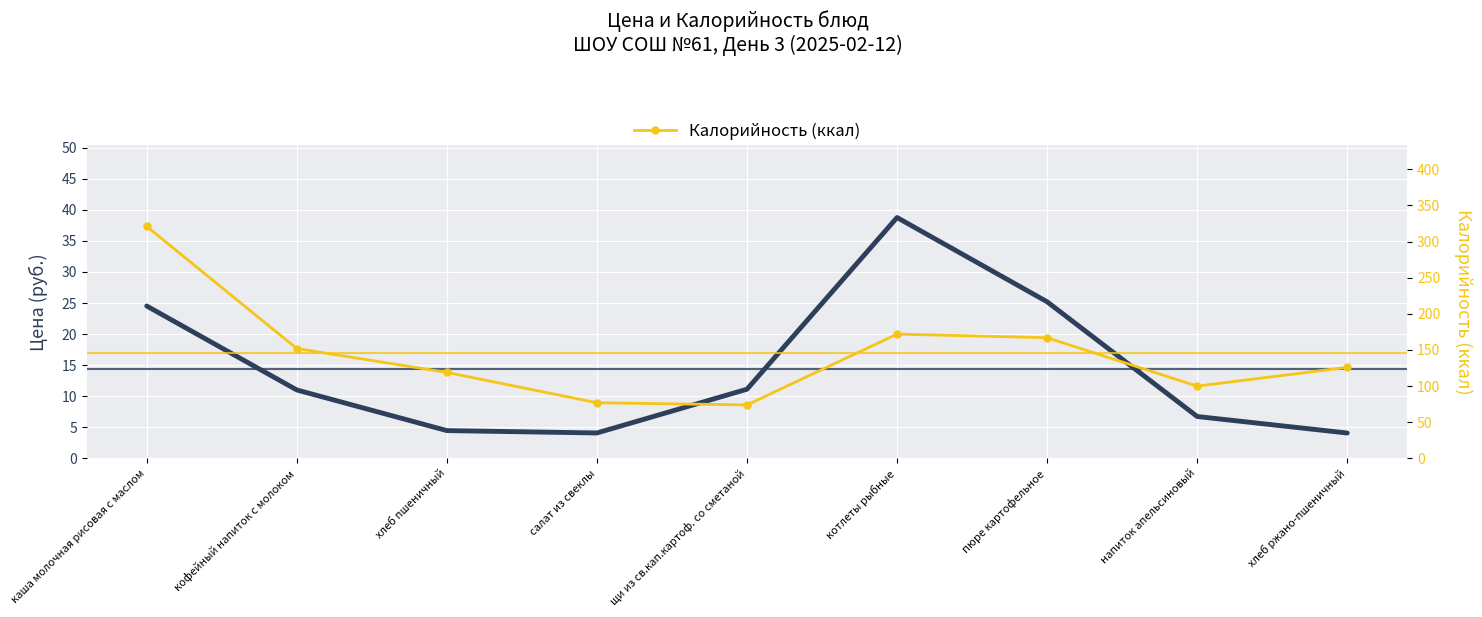

What is the label of the 9th point from the left?

хлеб ржано-пшеничный